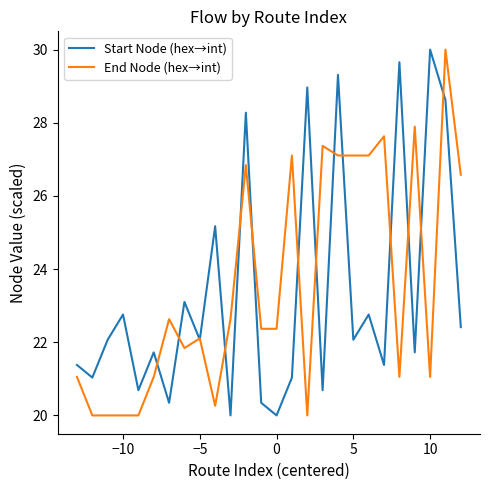

What is the highest value of the End Node (hex→int) series?

30.0